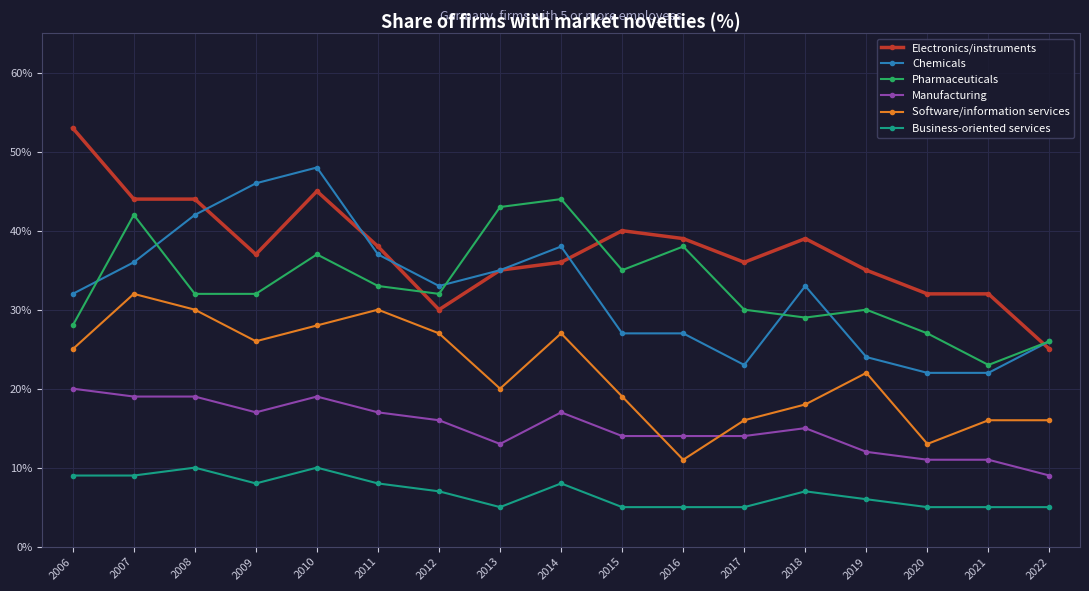

Does the chart have visible grid lines?

Yes